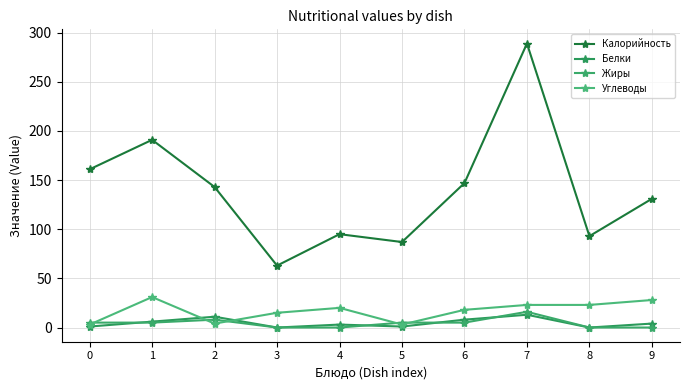

What is the spread (max minus min) of values at 6?

142